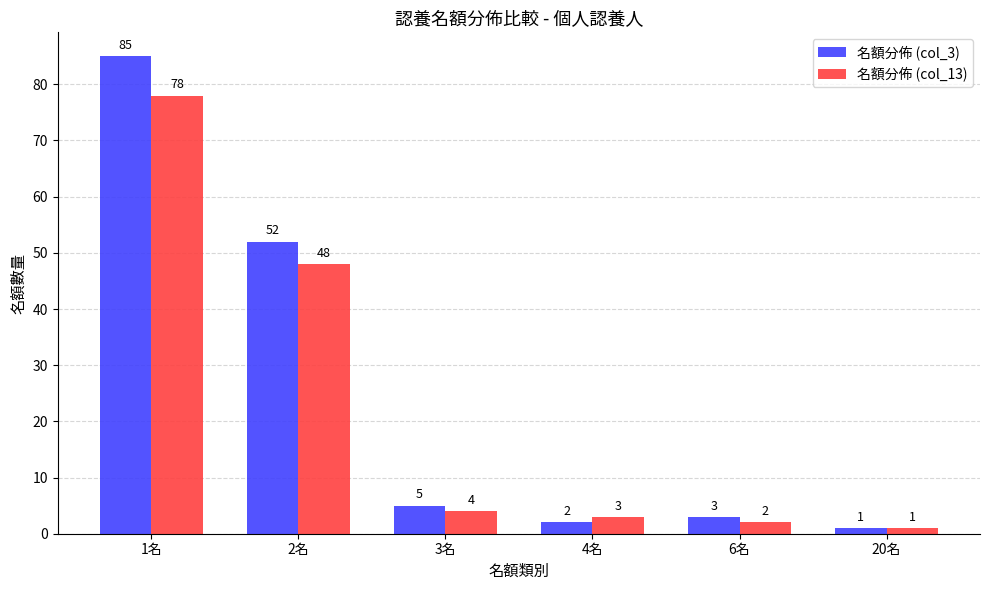

The value of 名額分佈 (col_3) at 3名 is 5. True or false?

True